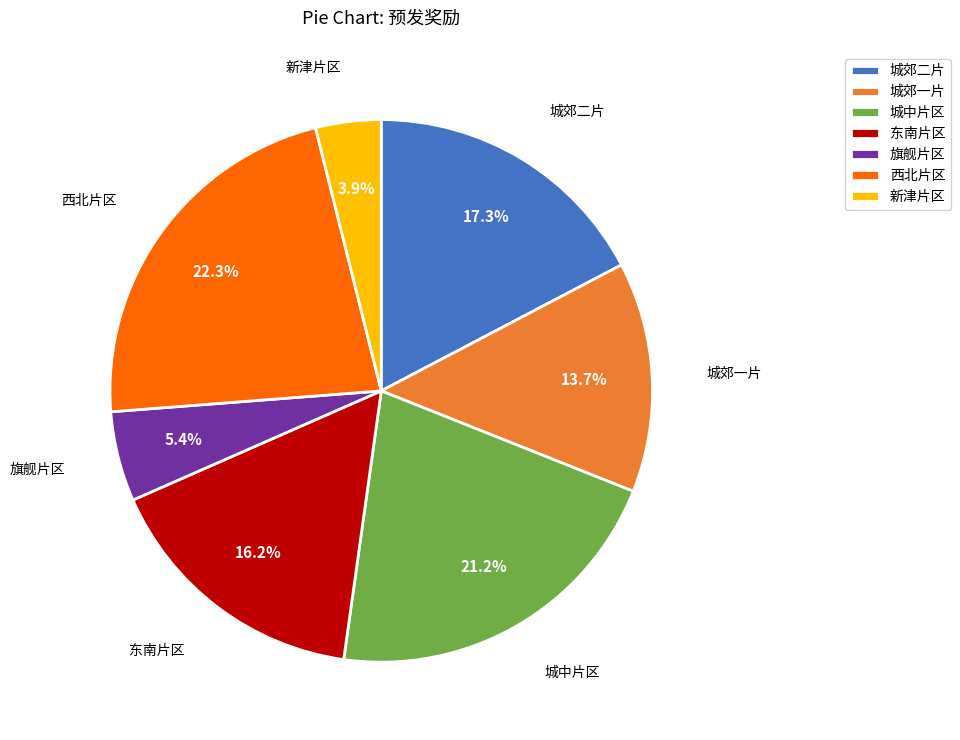

Combined, do 旗舰片区 and 城郊一片 account for over 50%?

No